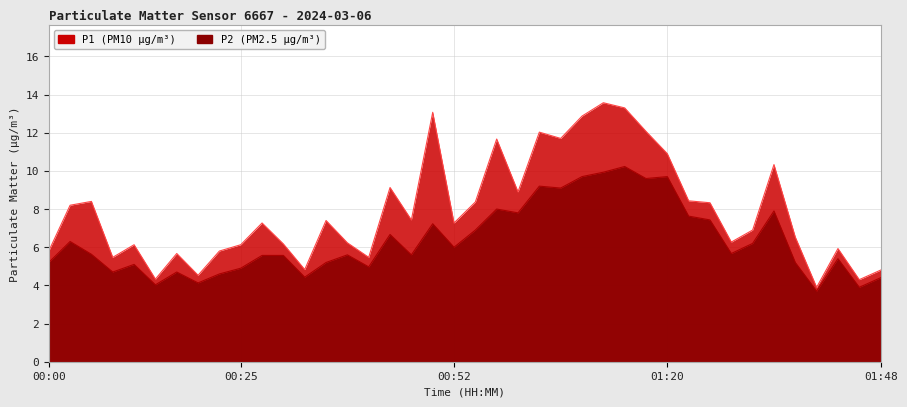

How many distinct data groups are displayed?

2